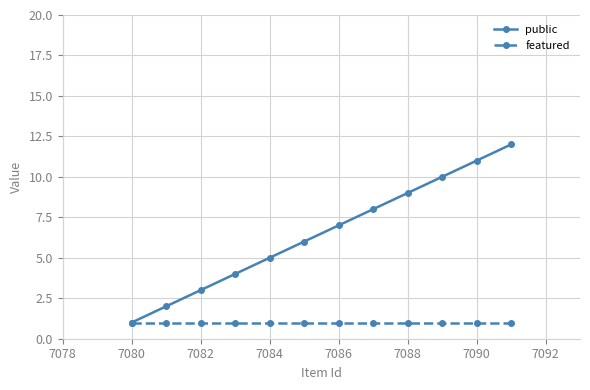

List the series in order of their overall mean, highest first.

public, featured